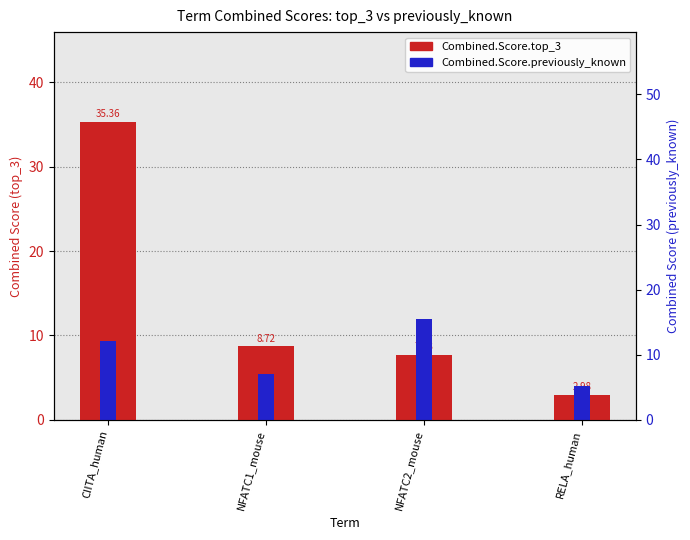

What is the value of the Combined.Score.top_3 bar at the 2nd from the left?

8.7